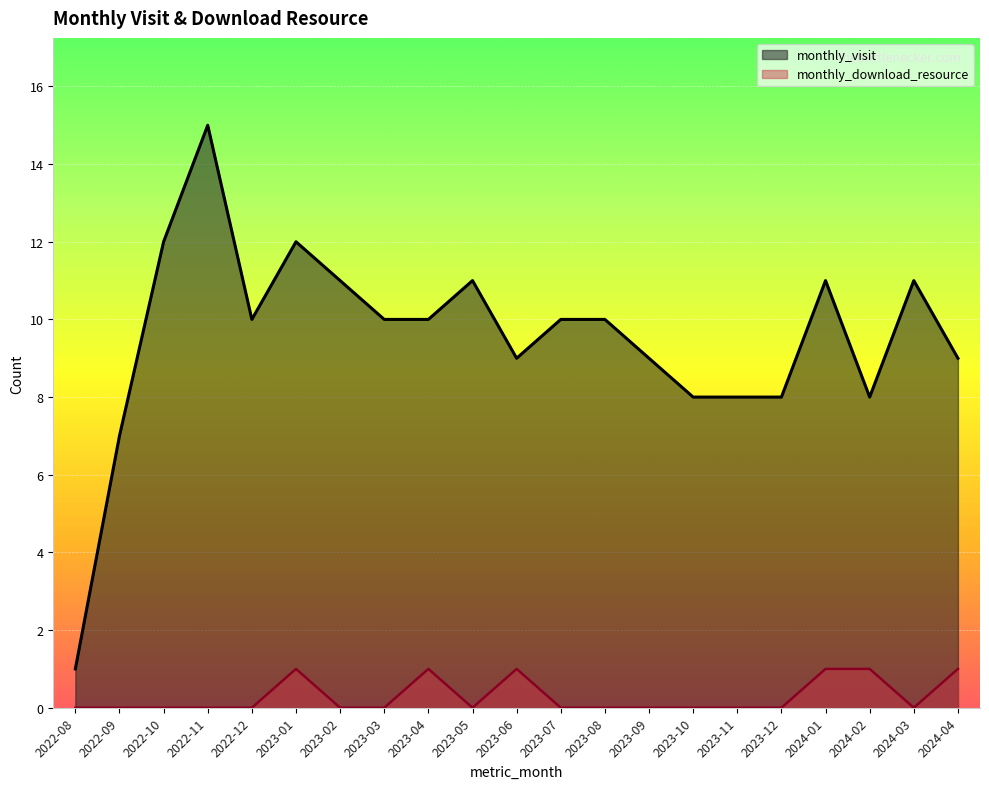

How many values in monthly_download_resource are above zero?

6